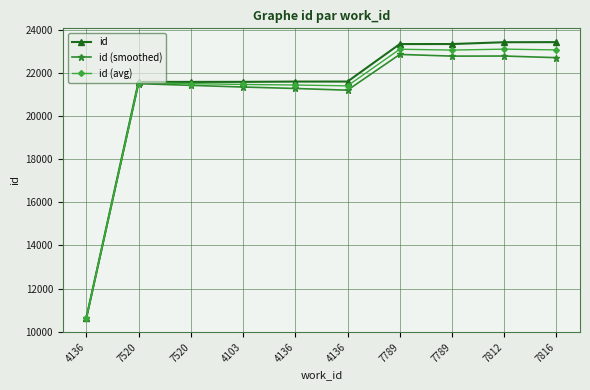

What are all the series names shown in the legend?

id, id (smoothed), id (avg)